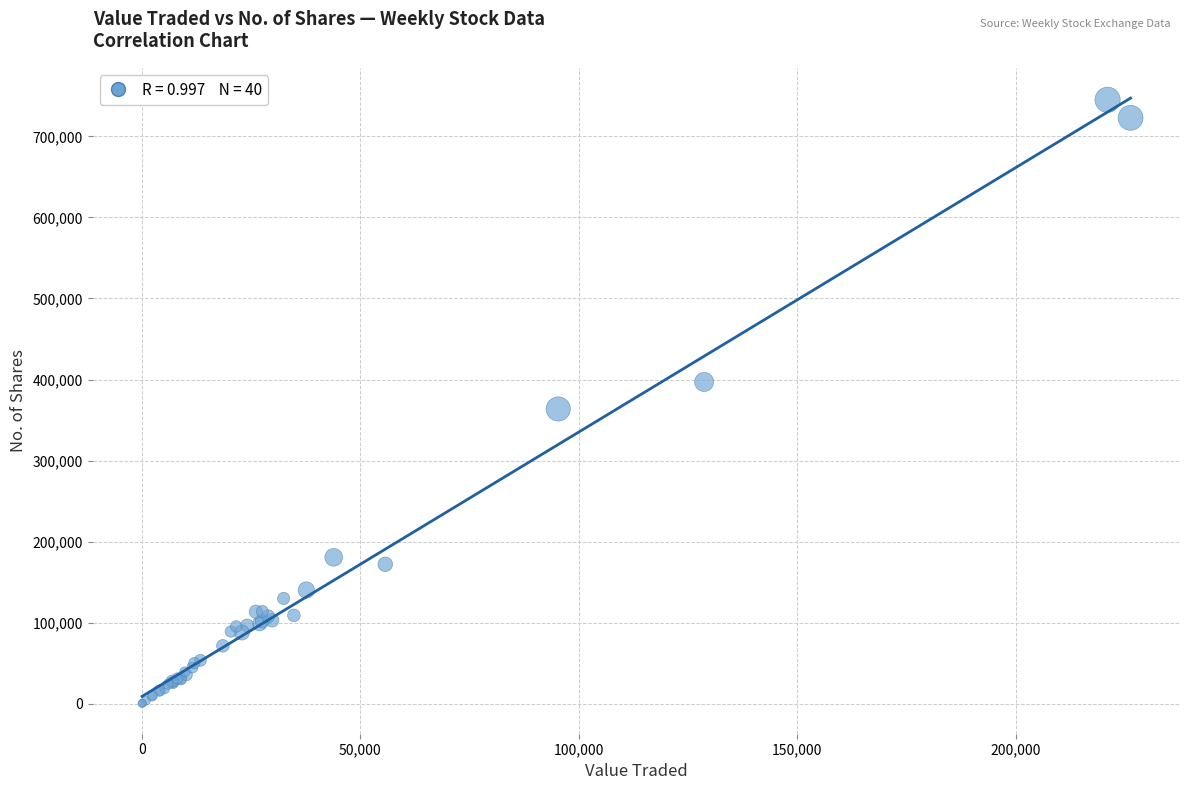

What Y value in the scatter plot is closest to 372715?

363679